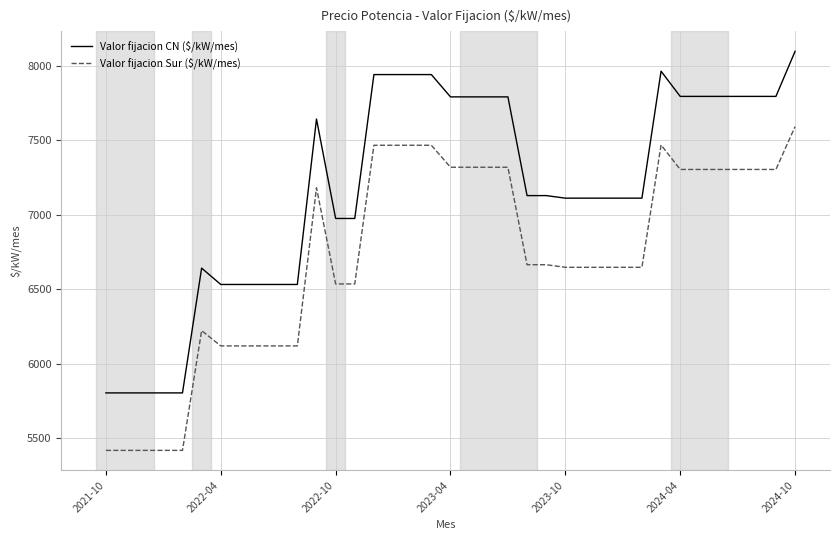

What is the minimum value shown in the chart?

5418.2